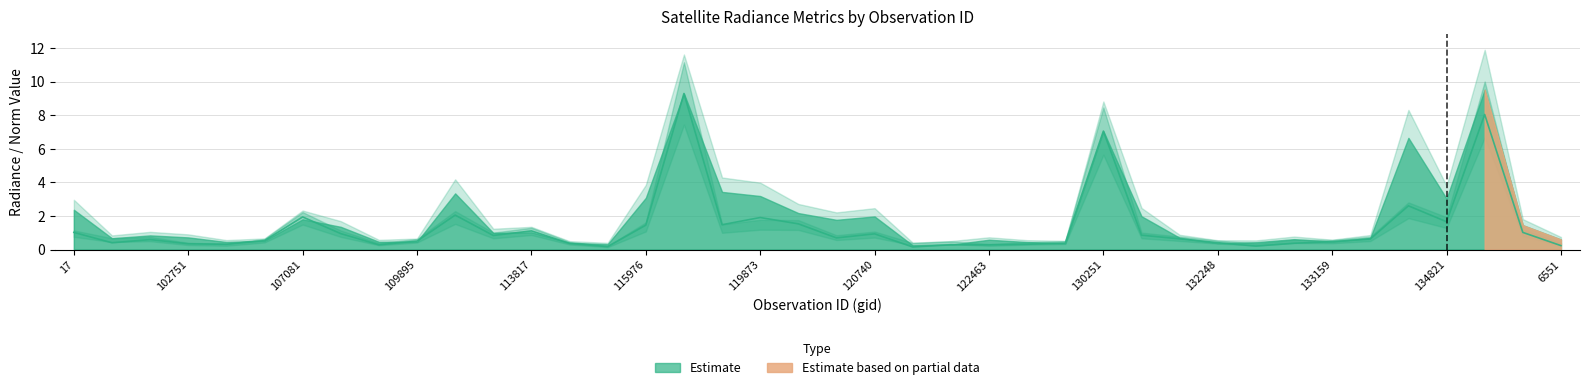

List the labels in order of rade9_aggzone_norm value, largest first.

119351, 134998, 130251, 134626, 113127, 107081, 134821, 119873, 120041, 115976, 3797, 113817, 136889, 17, 107253, 120740, 113644, 5129, 3995, 131354, 134260, 101013, 100887, 104431, 109895, 132798, 133159, 132248, 123011, 122289, 115113, 122837, 102751, 121771, 109184, 6551, 132606, 104315, 122463, 115464